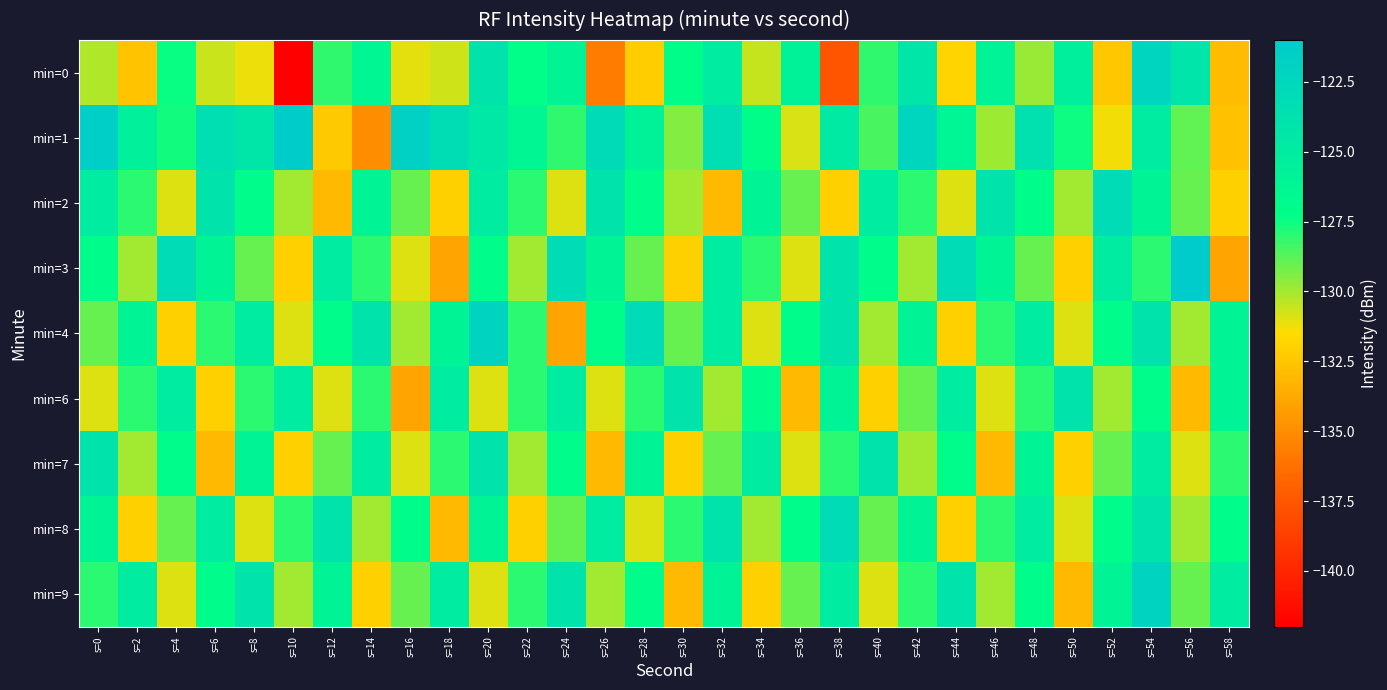

Which series has the widest spread of values?

min=0